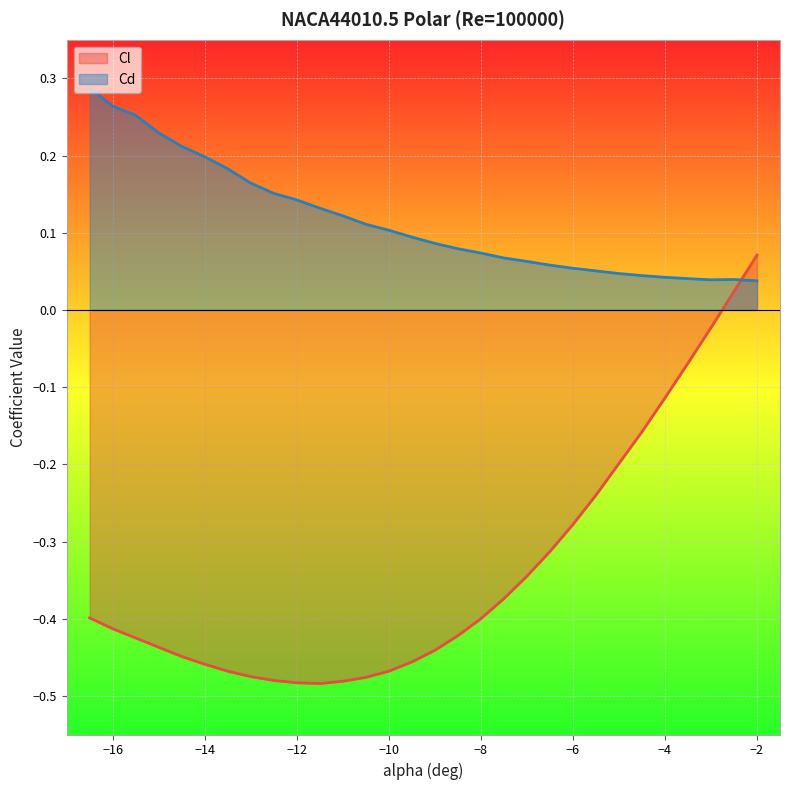

List the series in order of their overall mean, lowest first.

Cl, Cd